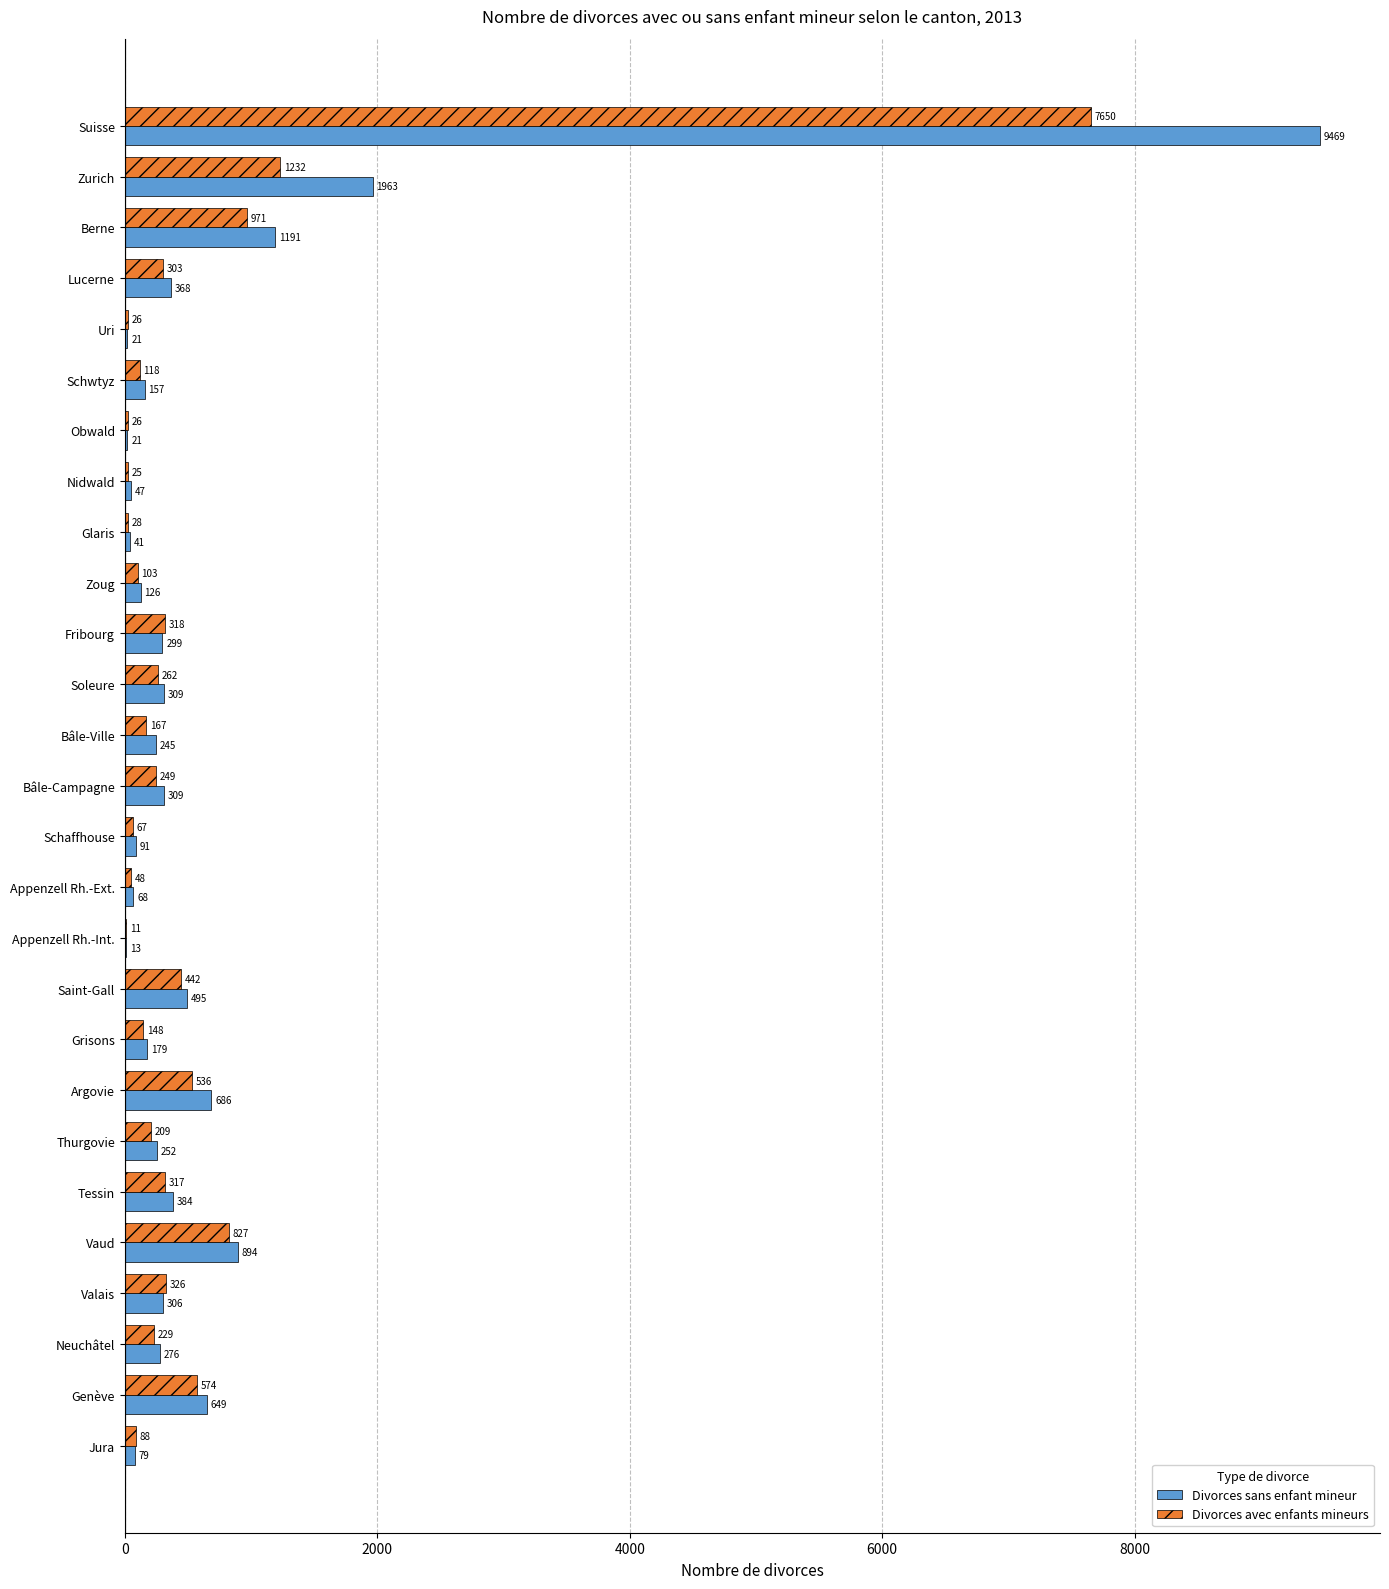

Count the number of data series in this chart.

2